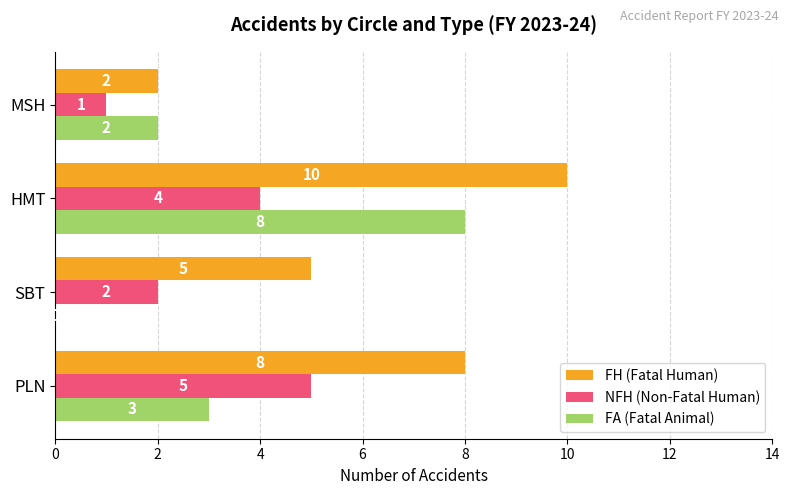

What is the sum of the FH (Fatal Human) values at PLN and MSH?

10